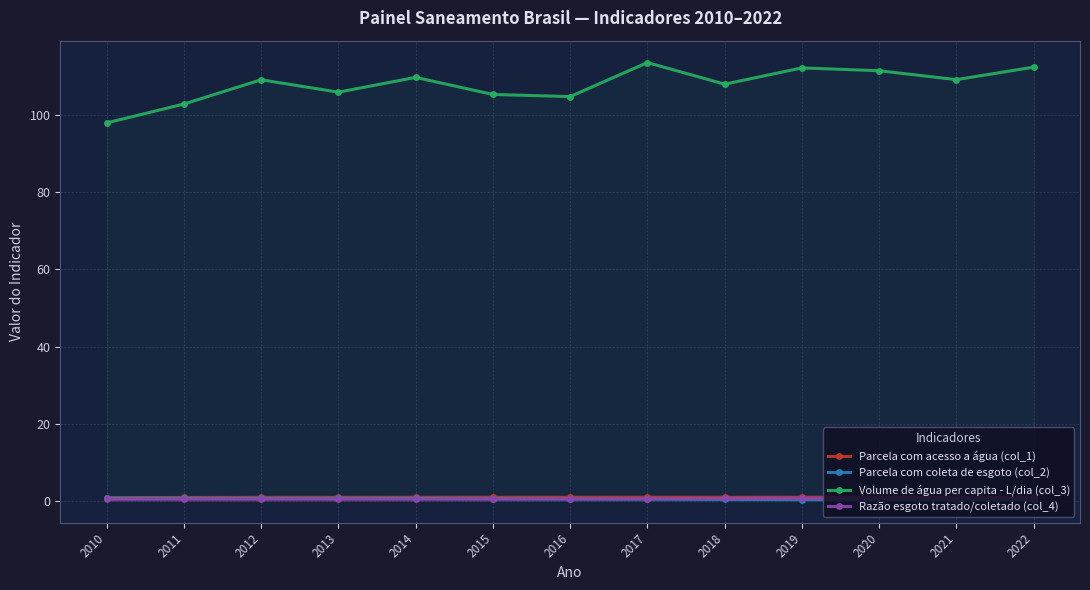

Reading left to right, list all the values displayed in this chart.

Parcela com acesso a água (col_1): 2010=0.9	2011=0.9	2012=0.9	2013=0.9	2014=0.9	2015=0.9	2016=0.9	2017=0.9	2018=0.9	2019=0.9	2020=1.0	2021=1.0	2022=1.0
Parcela com coleta de esgoto (col_2): 2010=0.7	2011=0.6	2012=0.6	2013=0.6	2014=0.6	2015=0.5	2016=0.5	2017=0.4	2018=0.4	2019=0.3	2020=0.3	2021=0.3	2022=0.3
Volume de água per capita - L/dia (col_3): 2010=97.9	2011=102.8	2012=109.1	2013=105.9	2014=109.7	2015=105.3	2016=104.8	2017=113.6	2018=108.0	2019=112.2	2020=111.5	2021=109.2	2022=112.4
Razão esgoto tratado/coletado (col_4): 2010=0.4	2011=0.4	2012=0.4	2013=0.4	2014=0.4	2015=0.5	2016=0.5	2017=0.6	2018=0.6	2019=0.7	2020=0.7	2021=0.7	2022=0.7